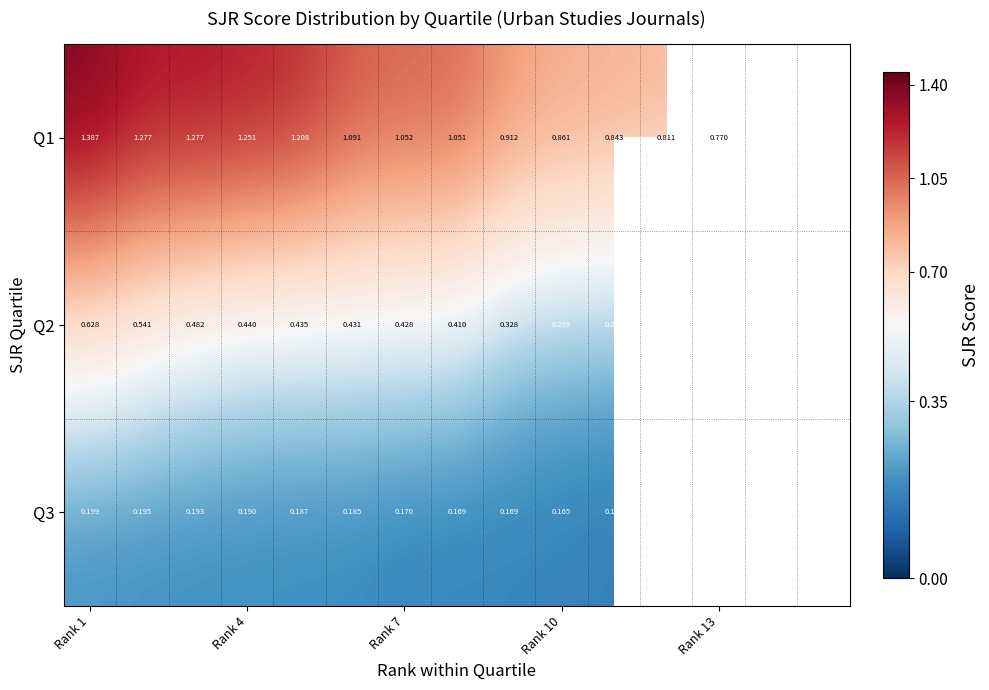

What is the maximum value shown in the chart?

1.4